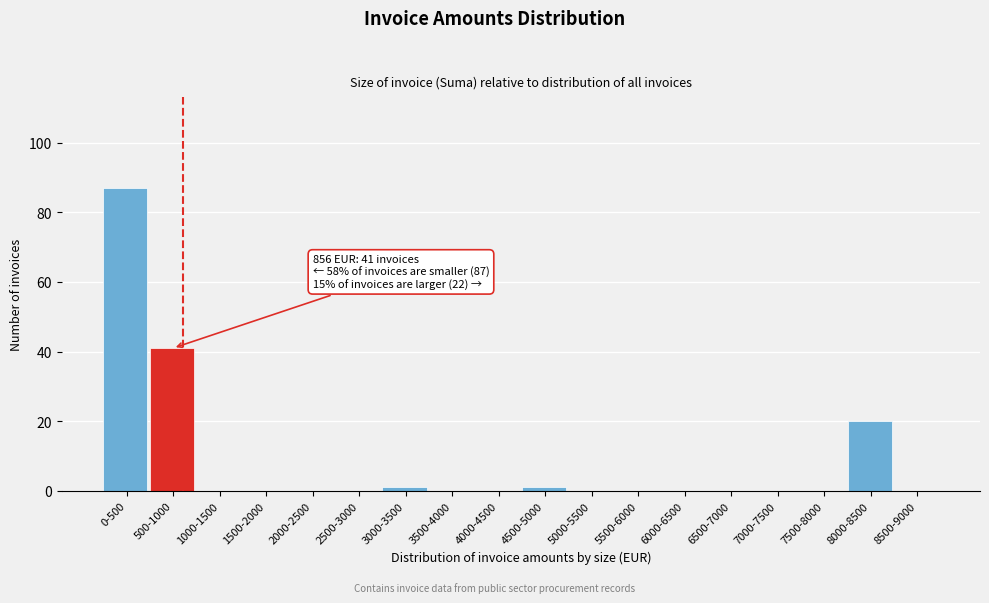

Reading left to right, list all the values displayed in this chart.

0-500=87	500-1000=41	1000-1500=0	1500-2000=0	2000-2500=0	2500-3000=0	3000-3500=1	3500-4000=0	4000-4500=0	4500-5000=1	5000-5500=0	5500-6000=0	6000-6500=0	6500-7000=0	7000-7500=0	7500-8000=0	8000-8500=20	8500-9000=0